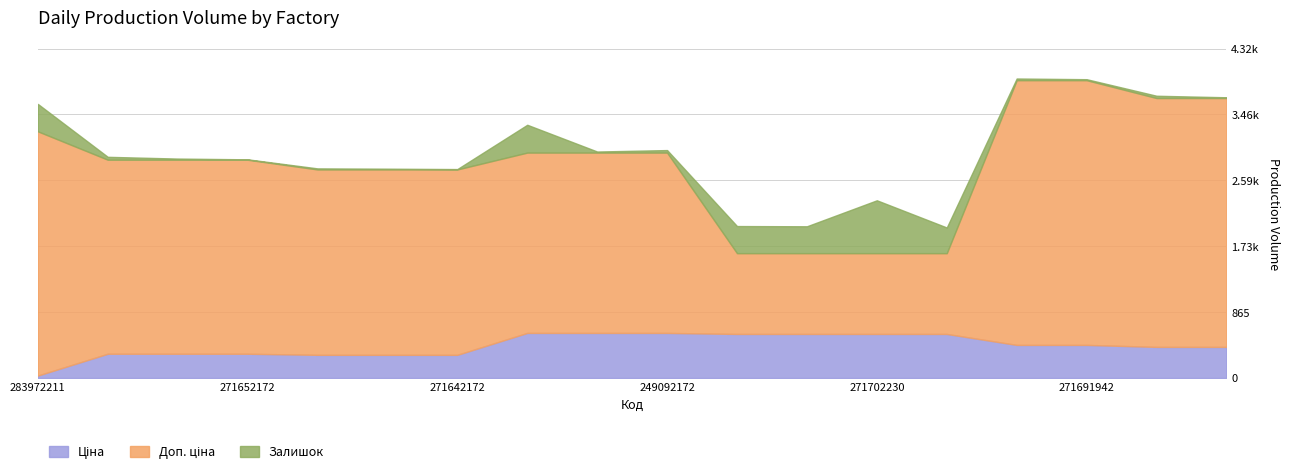

What is the difference between the second highest and minimum values in the Доп. ціна series?

2414.1